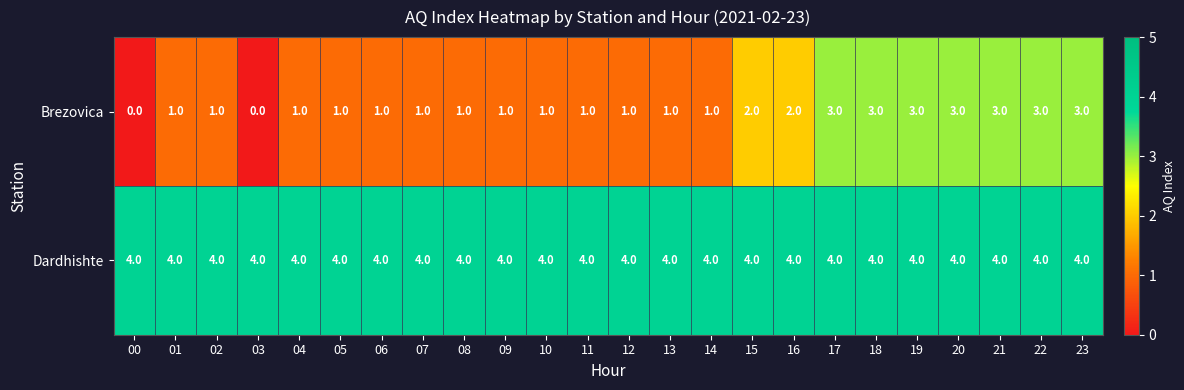

What is the difference between the maximum and minimum values in the Brezovica series?

3